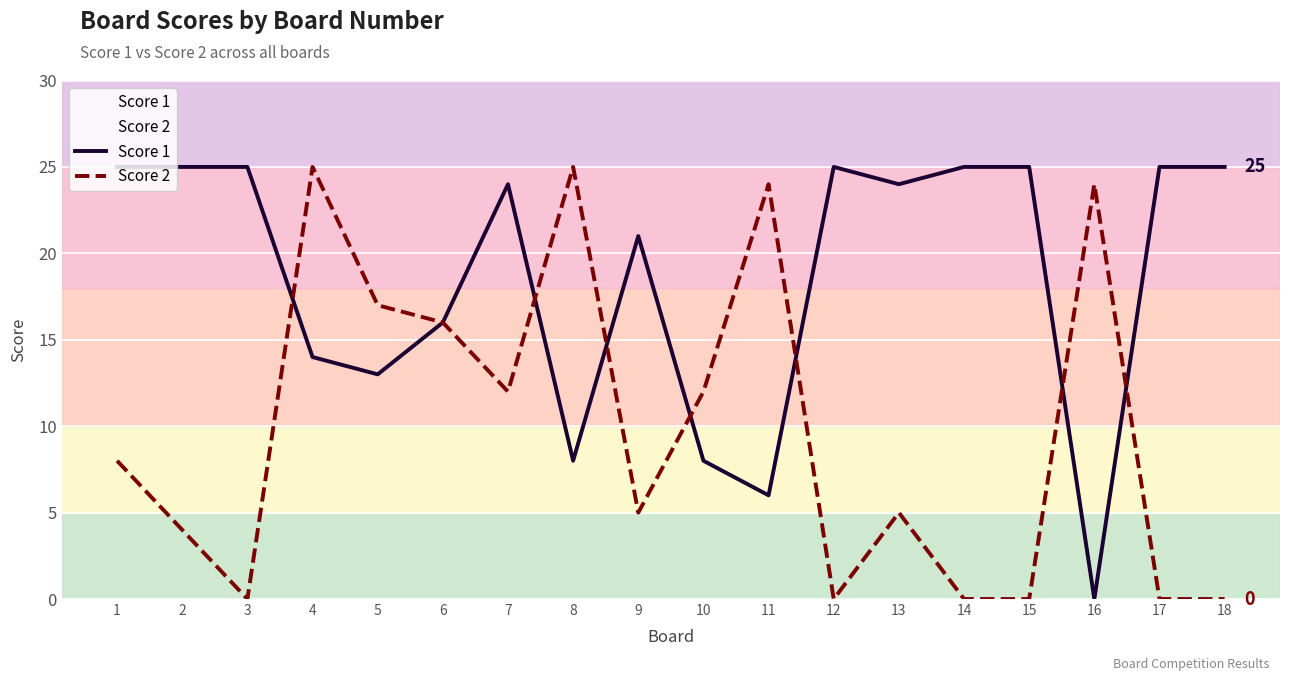

What is the difference between the second highest and minimum values in the Score 1 series?

25